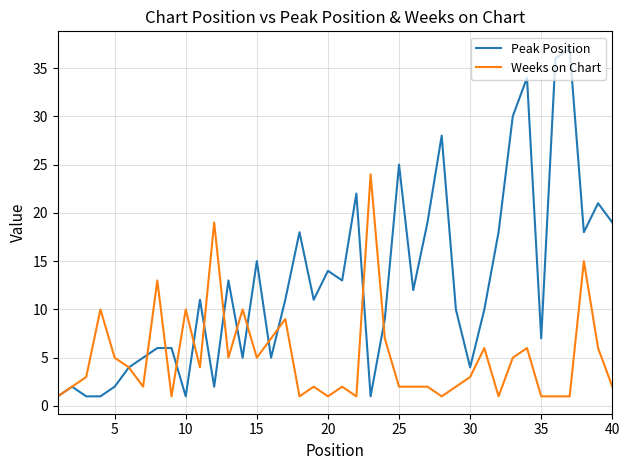

Which series ends up on top after the final intersection of Peak Position and Weeks on Chart?

Peak Position